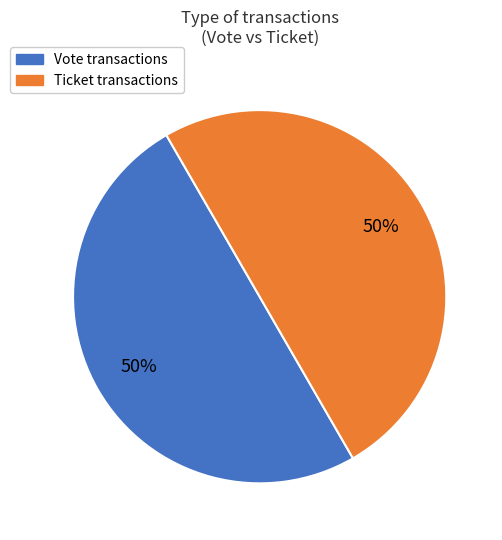

Do Ticket and Vote together represent more than half of the pie?

Yes